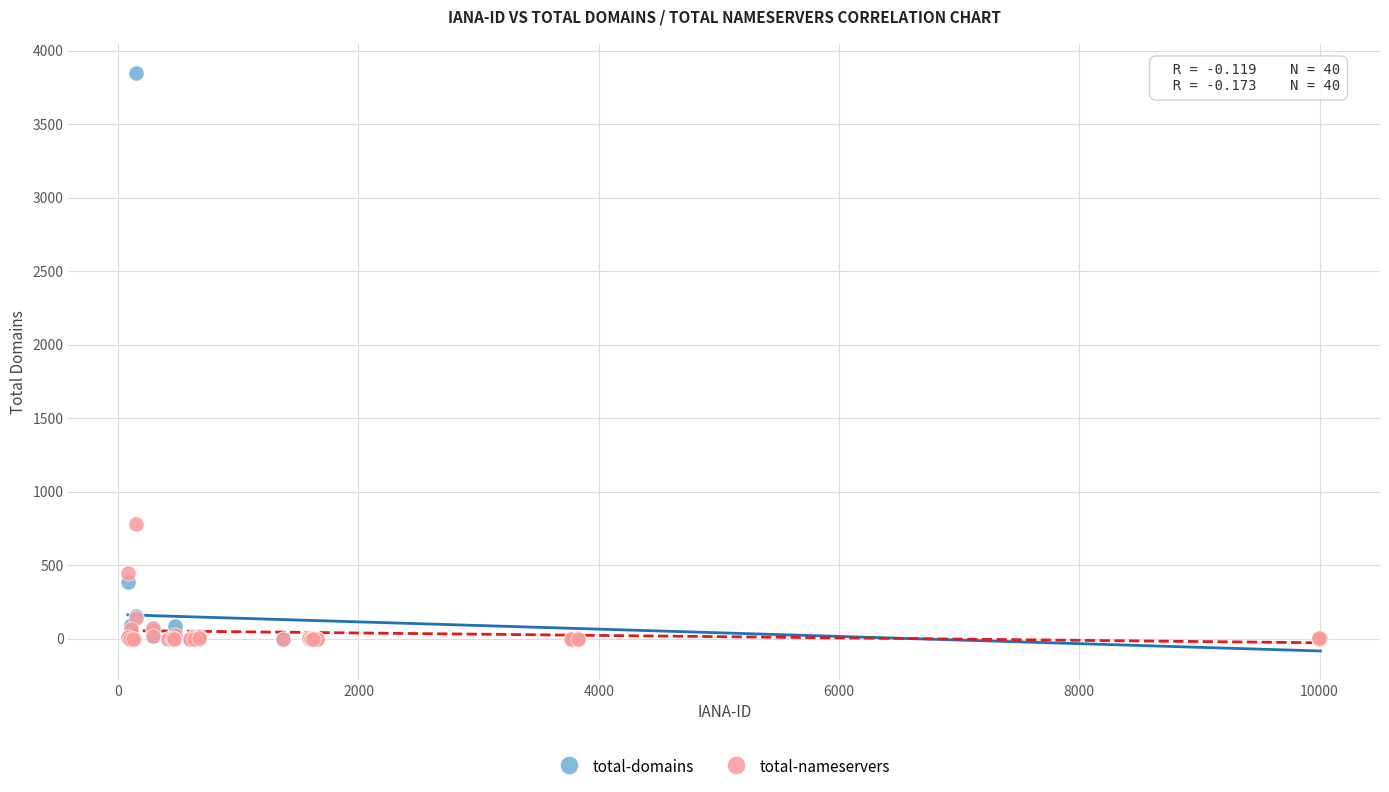

Which series has the widest spread of Y values?

total-domains